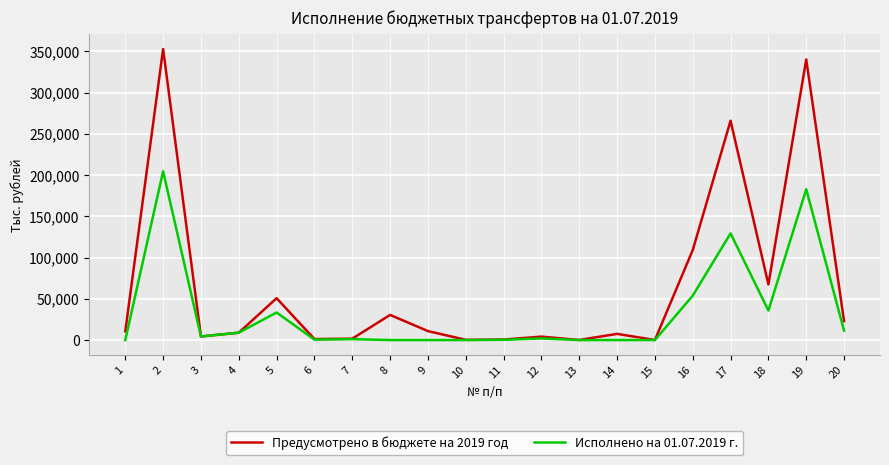

Which series has the largest total across all categories?

Предусмотрено в бюджете на 2019 год